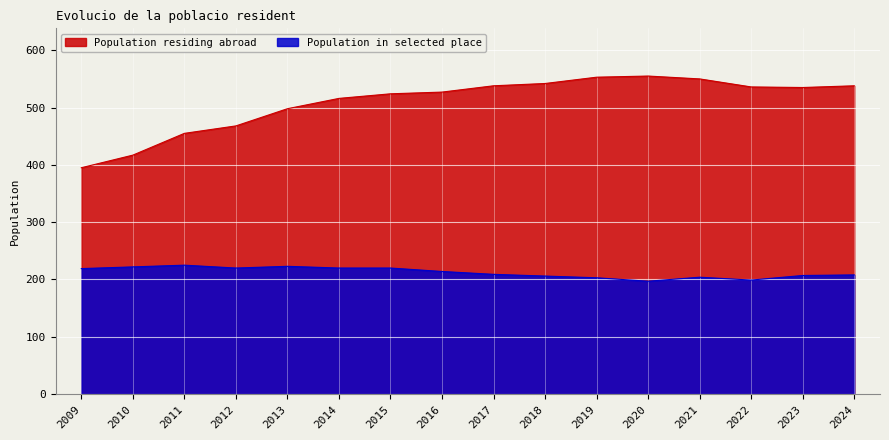

The Population in selected place series shows 206 at 2018. True or false?

True